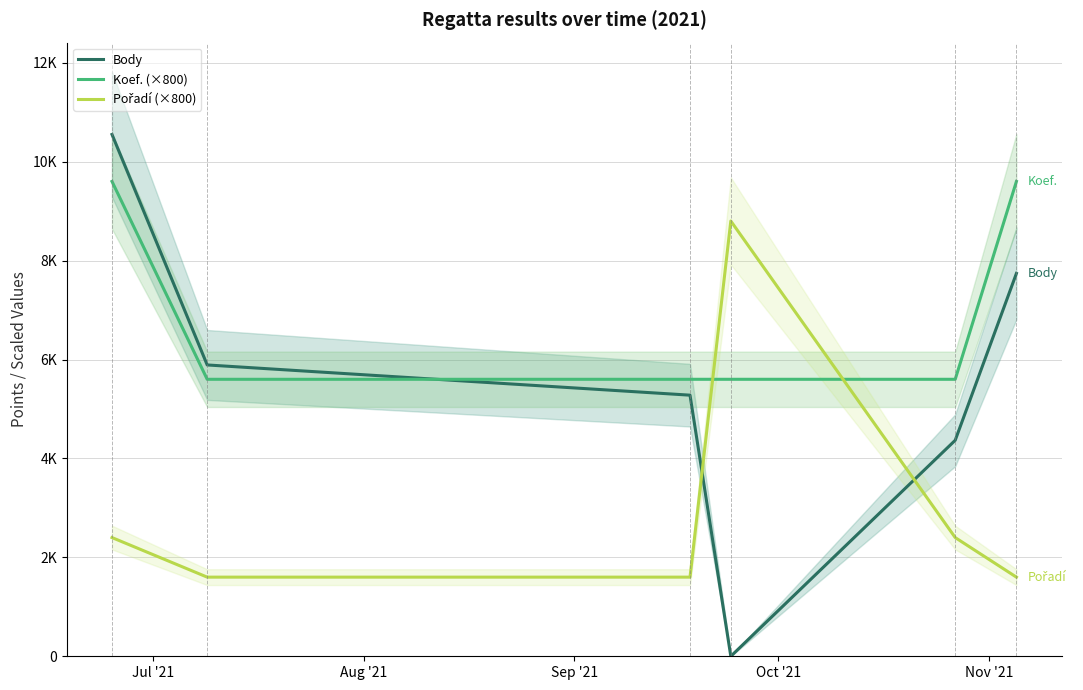

Which series changed the most between Sep '21 and Oct '21?

Pořadí (×800)